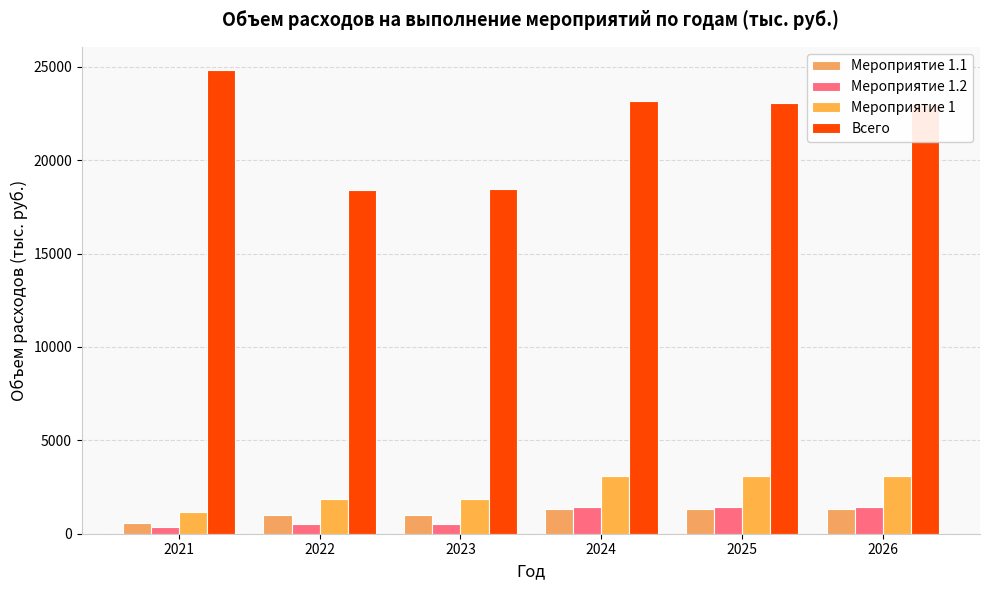

What is the maximum value shown in the chart?

24830.7